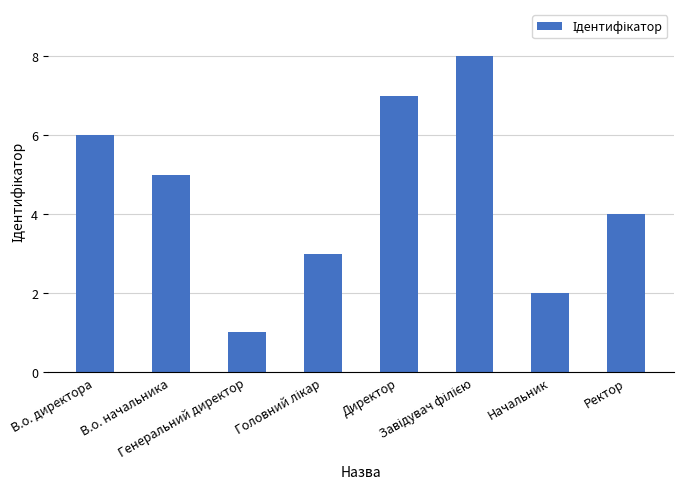

How many values are between 3 and 7?

5